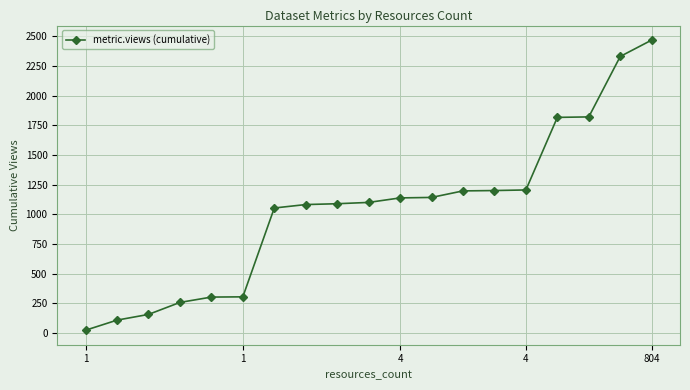

How many lines are shown in the chart?

1